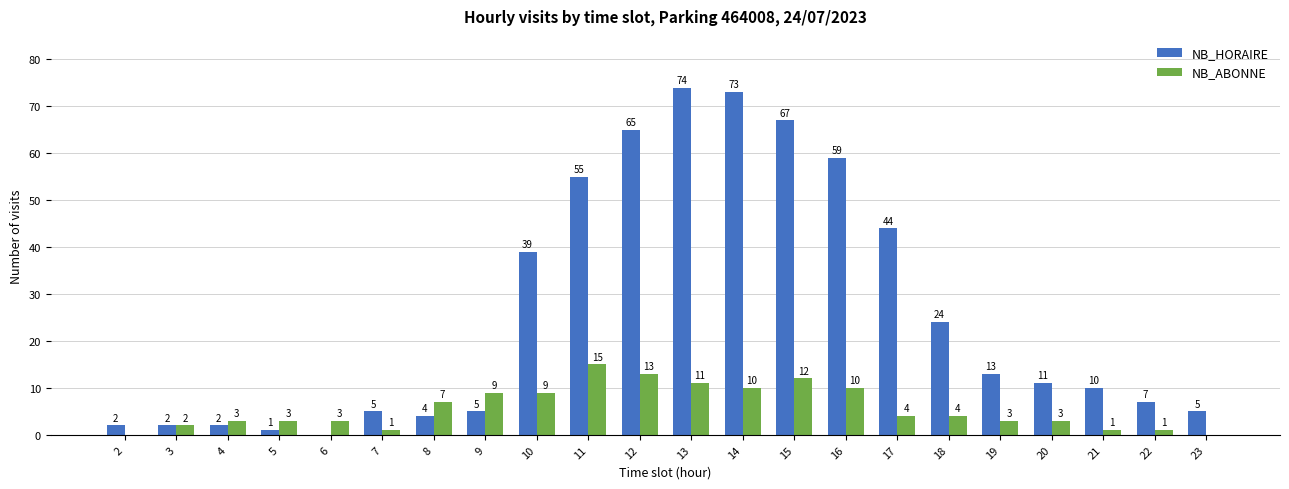

Is it true that NB_HORAIRE equals 1 at 5?

True